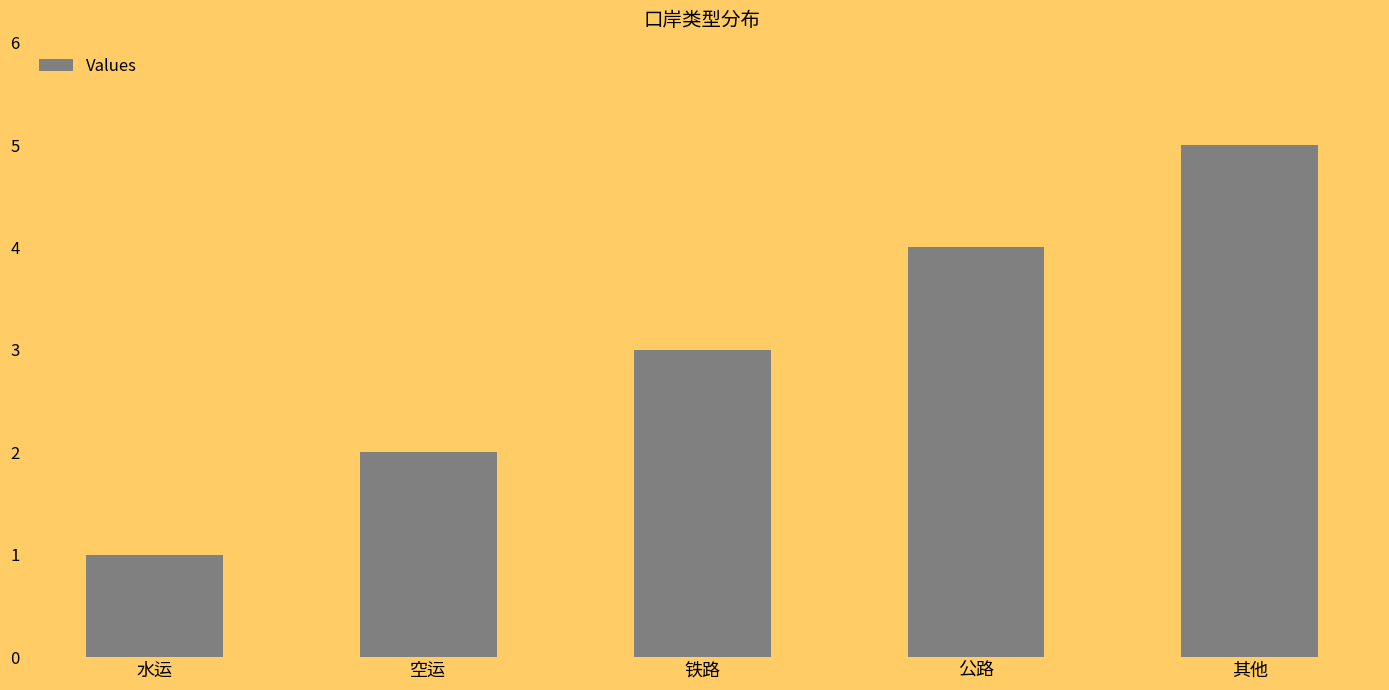

What is the value of the 1st bar from the left?

1